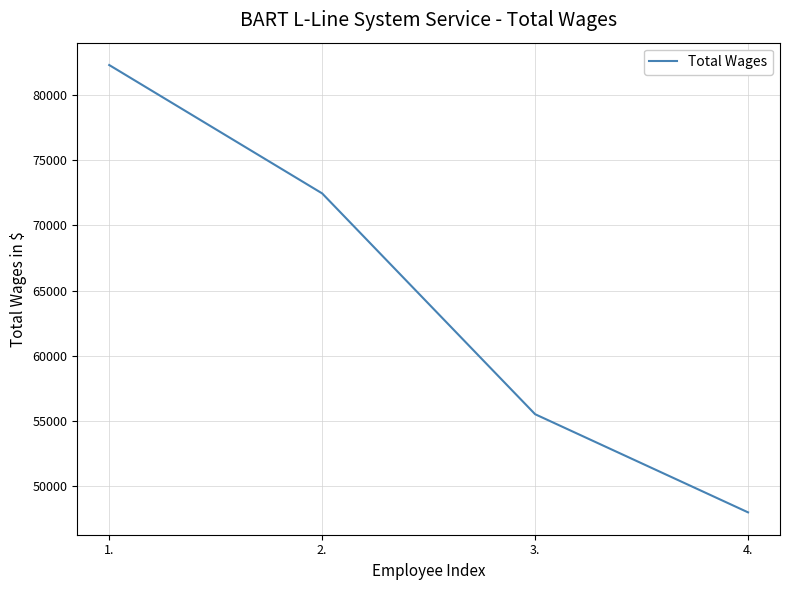

List the labels in order of value, largest first.

1., 2., 3., 4.